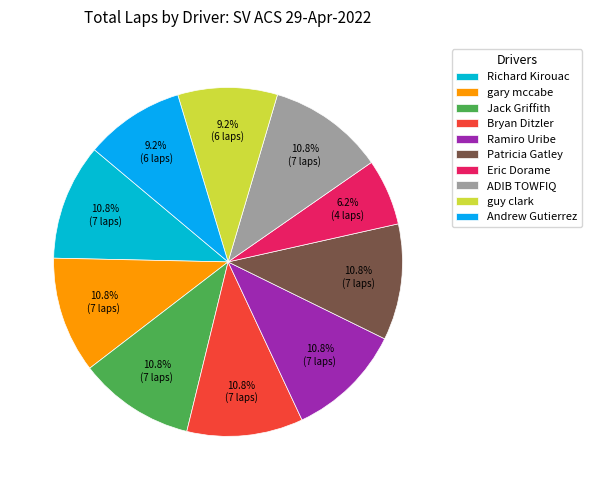

Is it true that Jack Griffith is 23% of the pie?

False